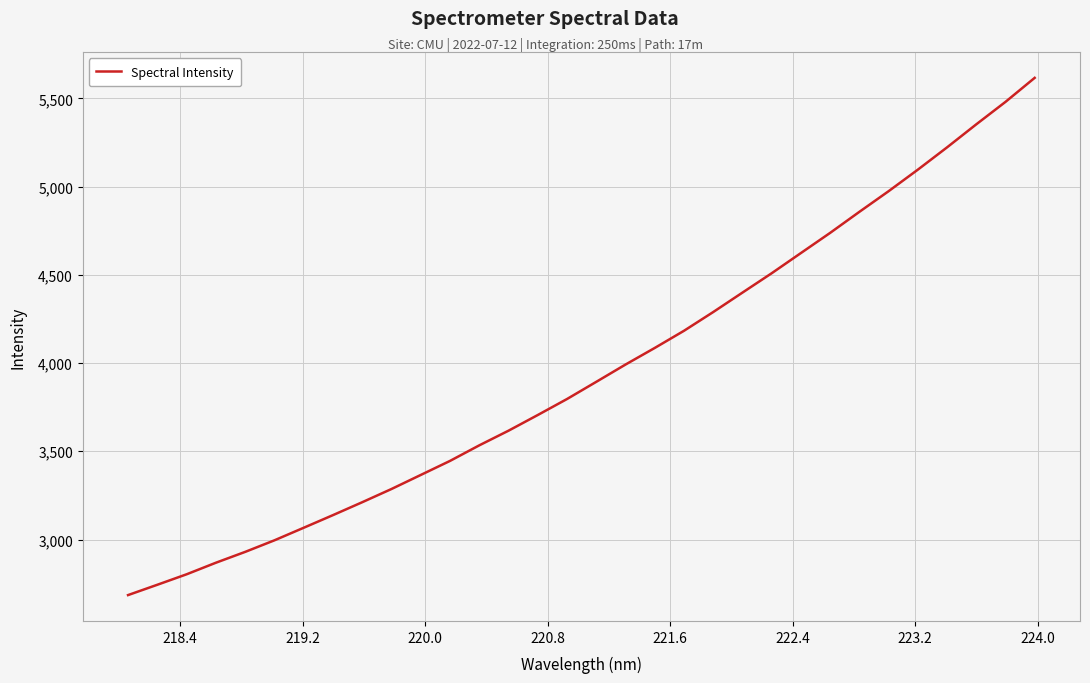

What is the smallest value displayed?

2684.9